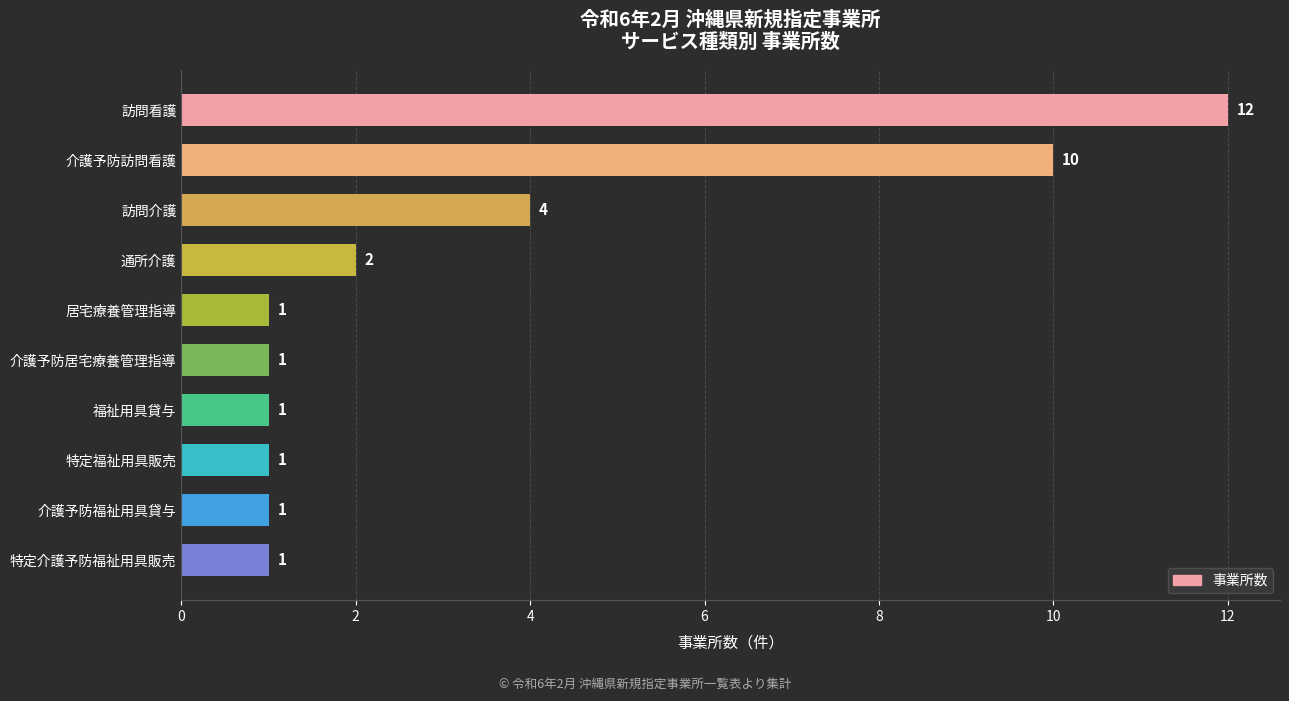

Reading bottom to top, what are all the values shown in this chart?

特定介護予防福祉用具販売=1	介護予防福祉用具貸与=1	特定福祉用具販売=1	福祉用具貸与=1	介護予防居宅療養管理指導=1	居宅療養管理指導=1	通所介護=2	訪問介護=4	介護予防訪問看護=10	訪問看護=12